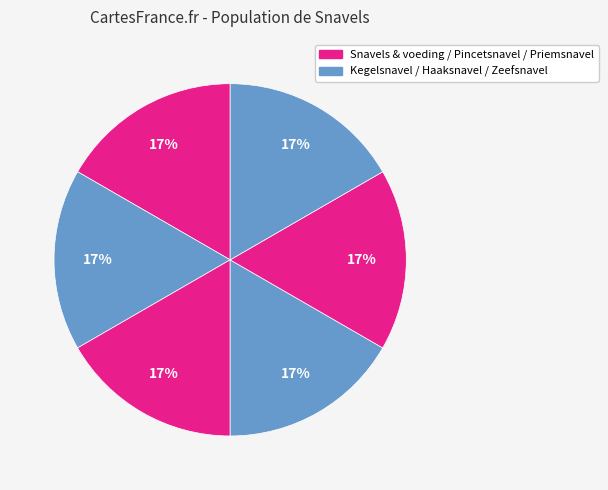

Which category has the smallest portion of the pie?

Snavels & voeding